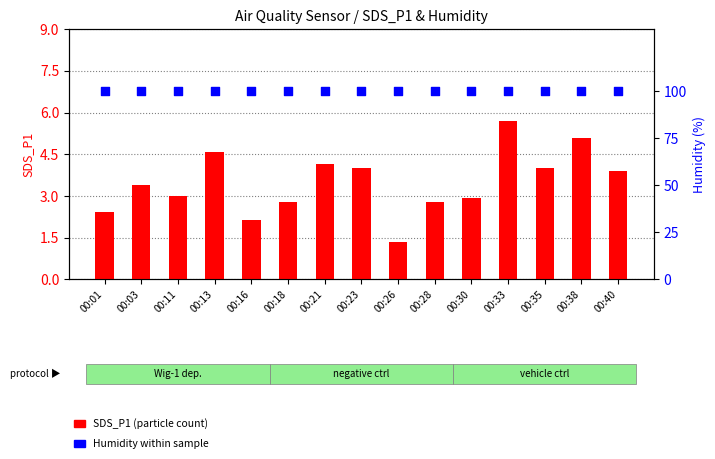

Which series has the largest total across all categories?

Humidity (%)